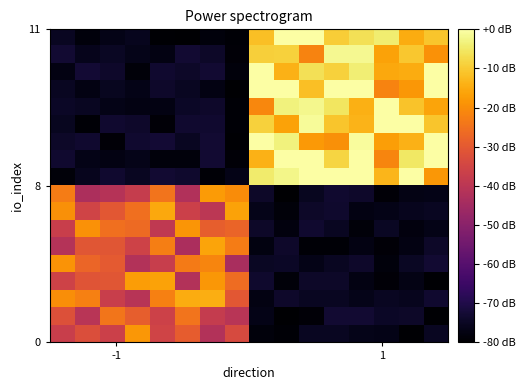

Count the number of data series in this chart.

18